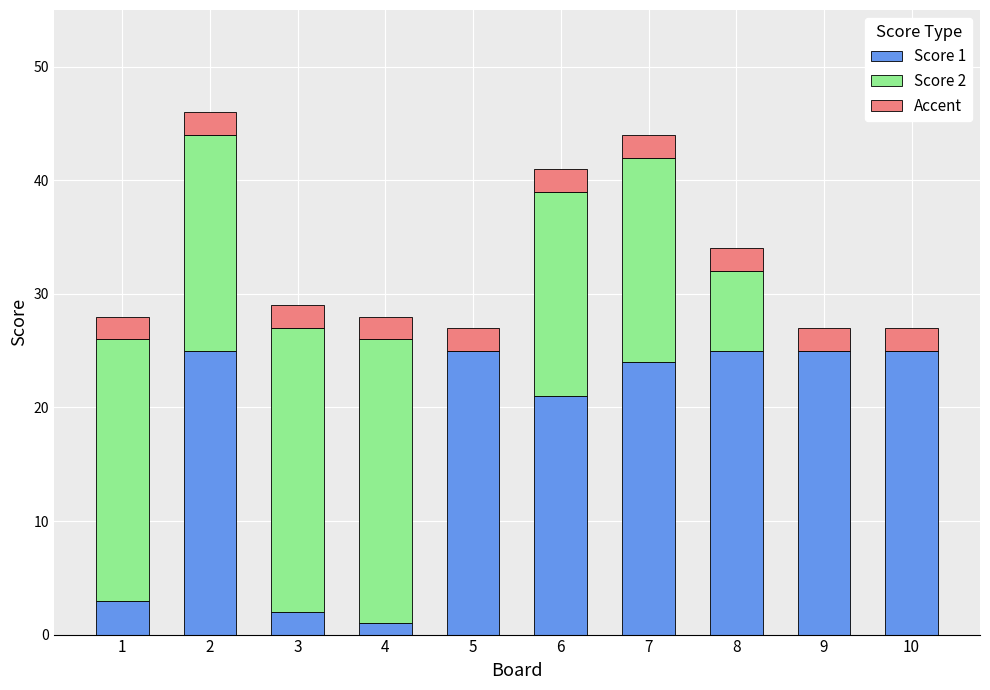

Reading left to right, transcribe the values for Score 1.

1=3	2=25	3=2	4=1	5=25	6=21	7=24	8=25	9=25	10=25